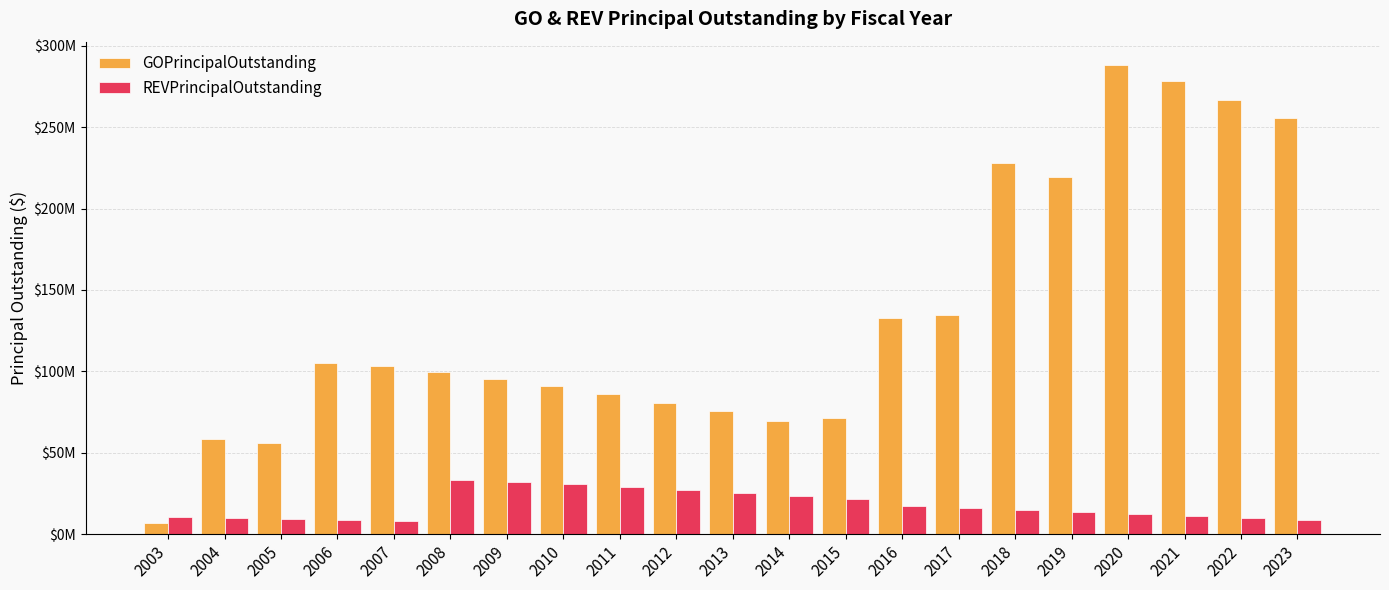

What is the average value of the REVPrincipalOutstanding series?

17840000